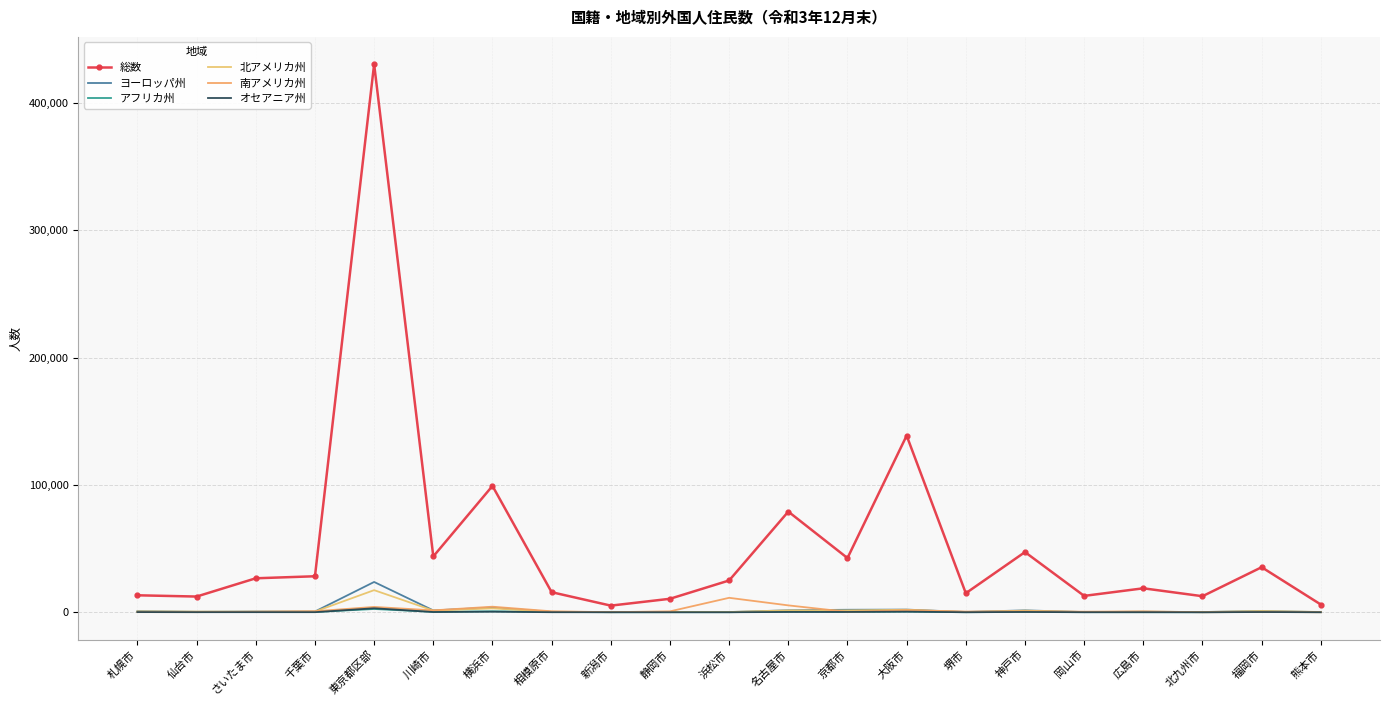

Is the value of 総数 at 熊本市 greater than the value of 北アメリカ州 at 北九州市?

Yes